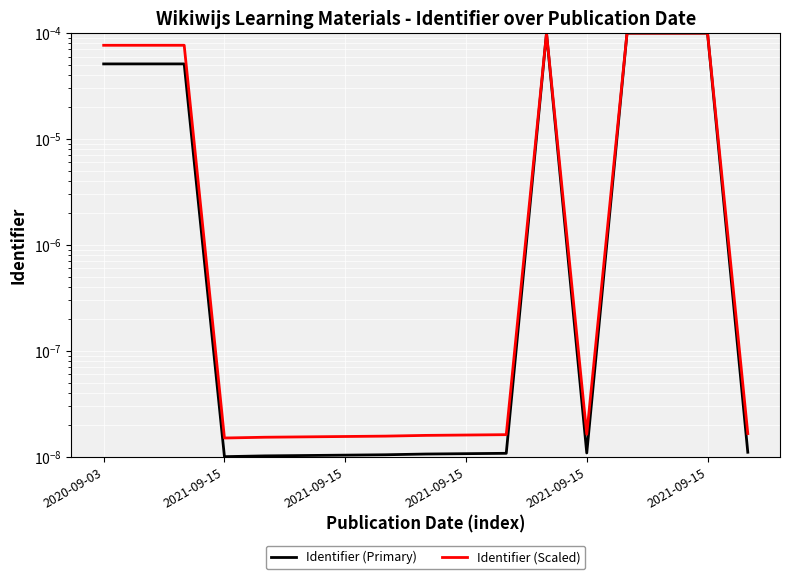

Rank the series by their maximum value, from highest to lowest.

Identifier (Primary), Identifier (Scaled)